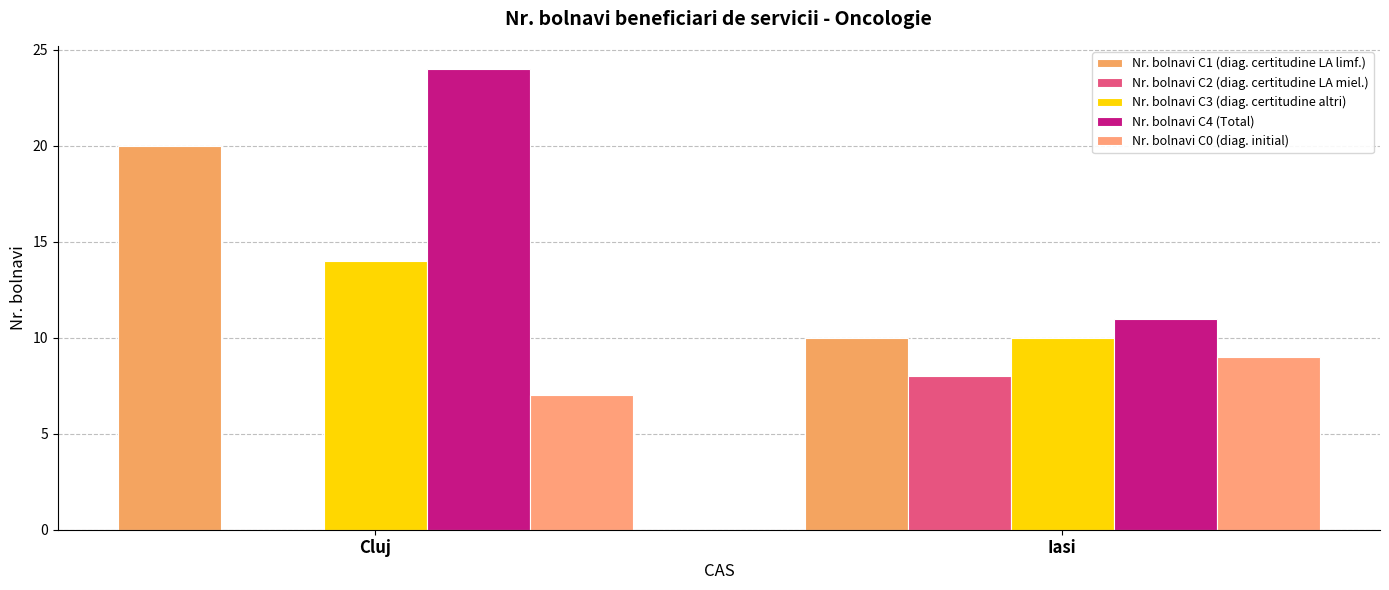

The value of Nr. bolnavi C0 (diag. initial) at Iasi is 14. True or false?

False